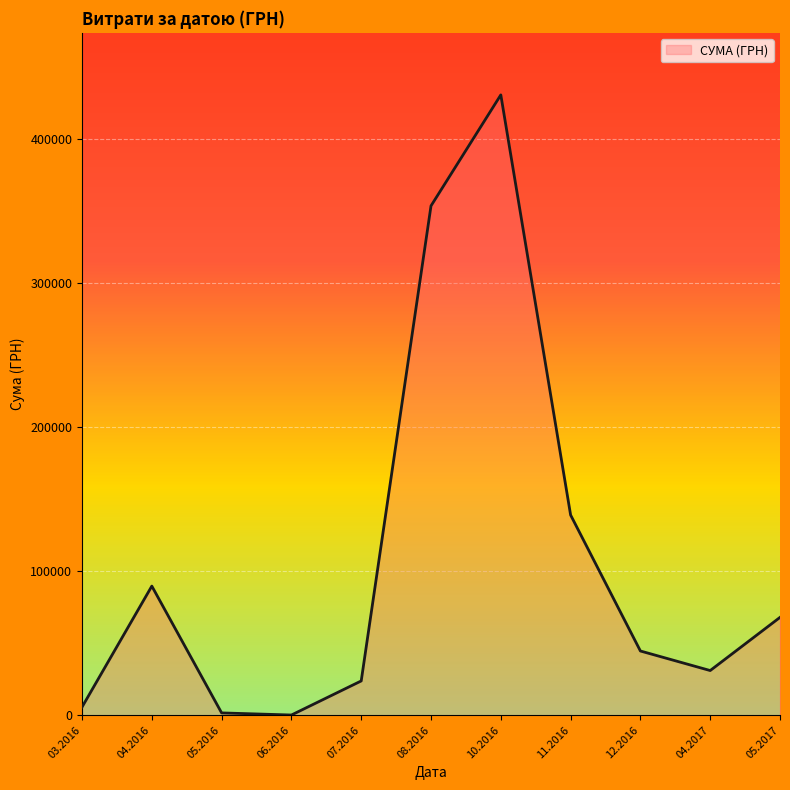

Between 04.2016 and 05.2017, which is larger?

04.2016